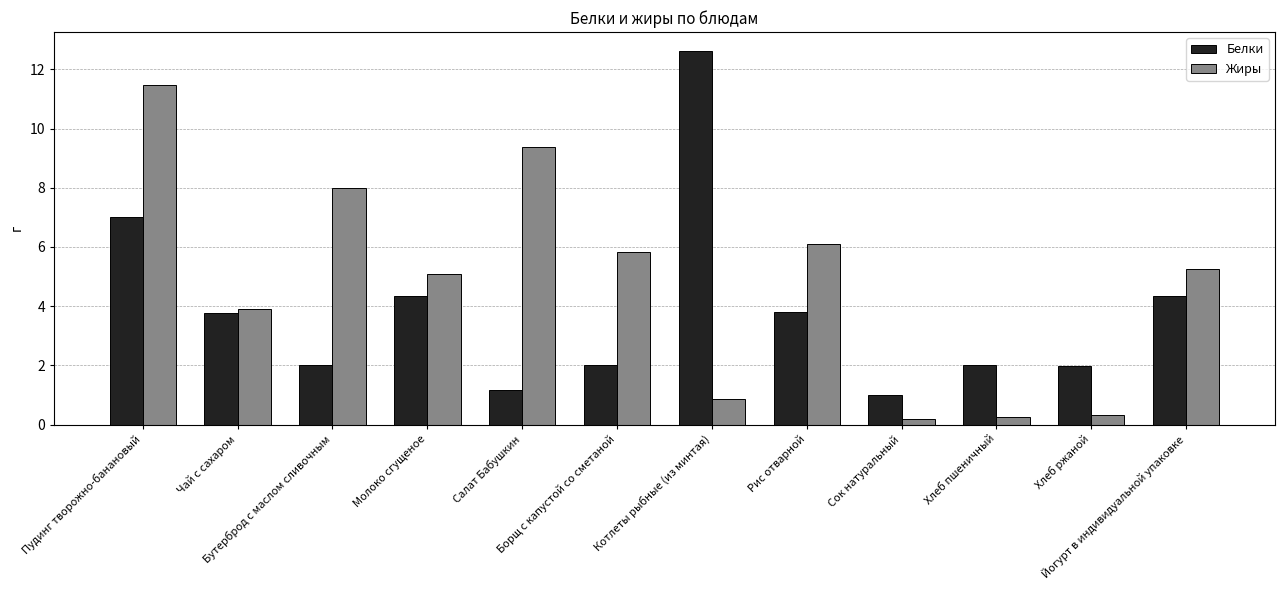

What are all the series names shown in the legend?

Белки, Жиры